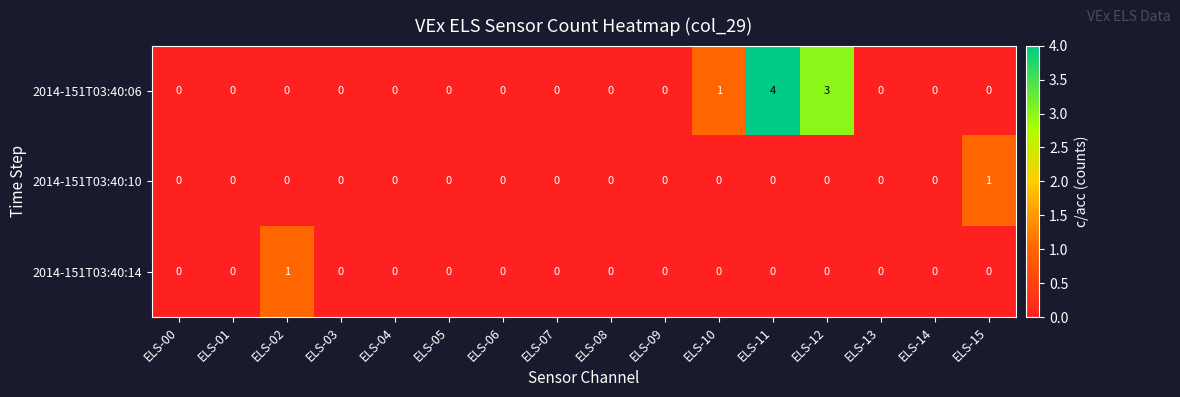

Which label corresponds to the largest value in the chart?

ELS-11